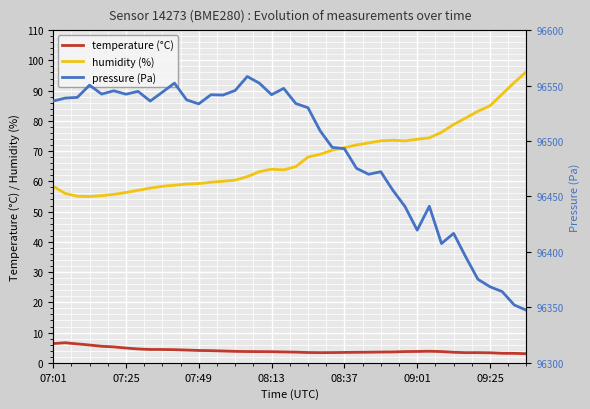

Is the value of pressure at 08:37 greater than the value of temperature at 19?

Yes